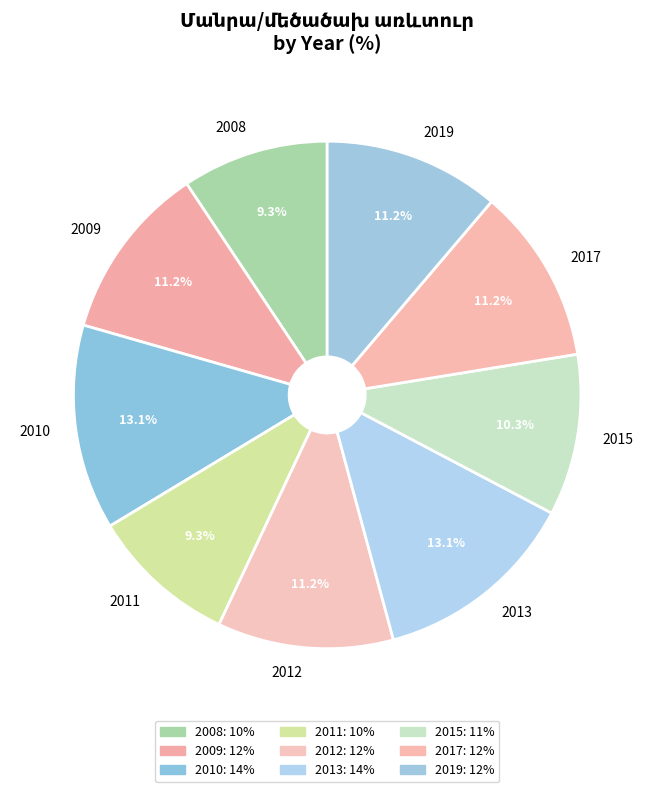

To the nearest percent, what is the average slice percentage?

11%